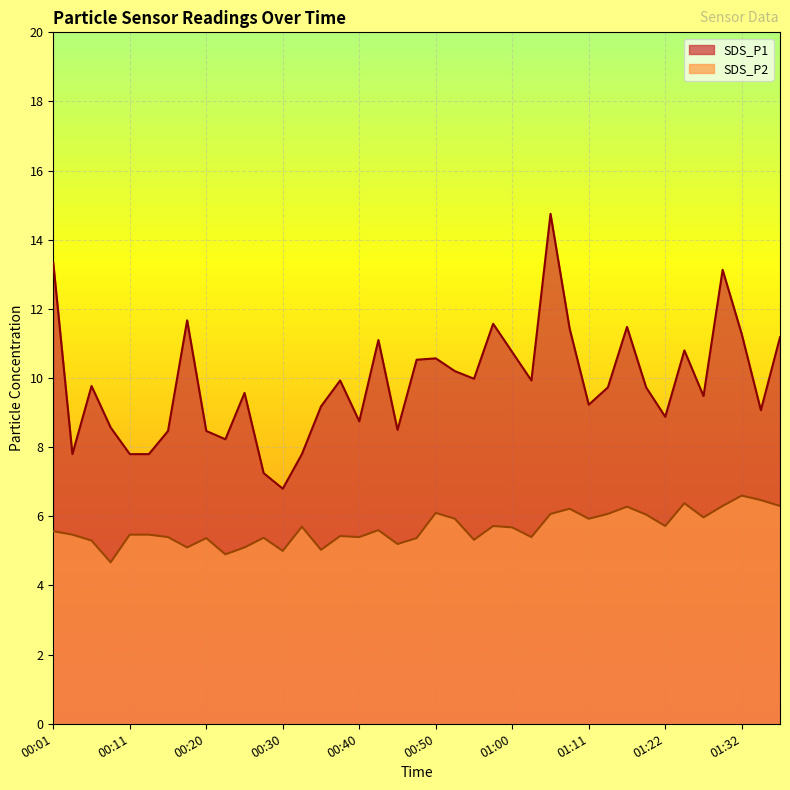

Rank the series at 00:18 from highest to lowest value.

SDS_P1, SDS_P2